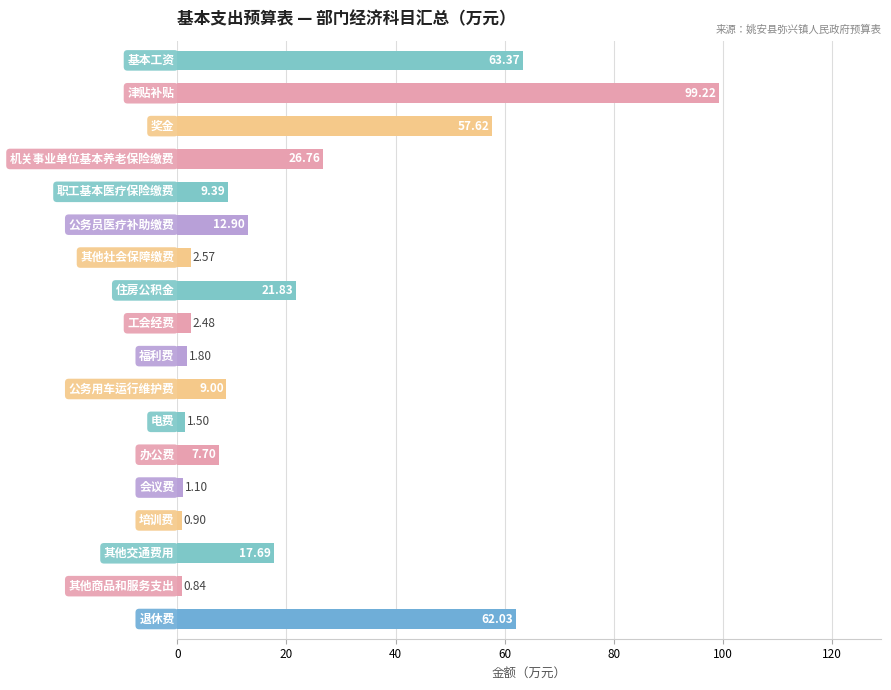

What is the difference between the second highest and minimum values?

62.5